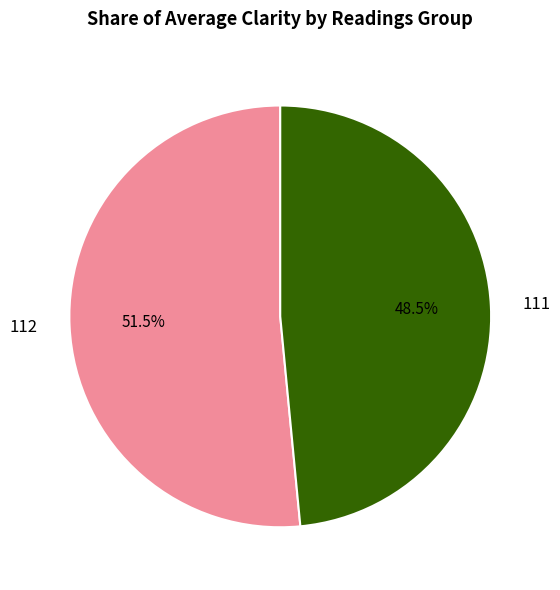

True or false: 112 accounts for 11% of the total.

False